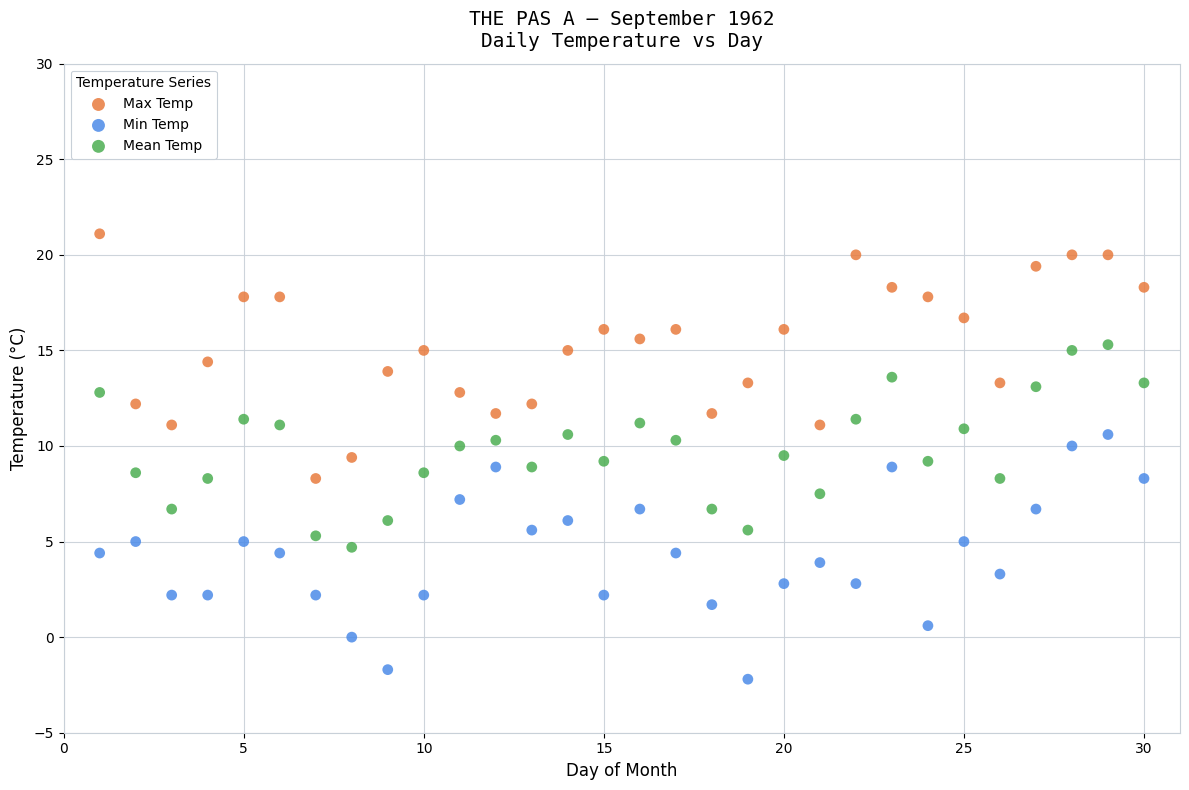

Across all data points, what is the range of Y values (max minus min)?

23.3